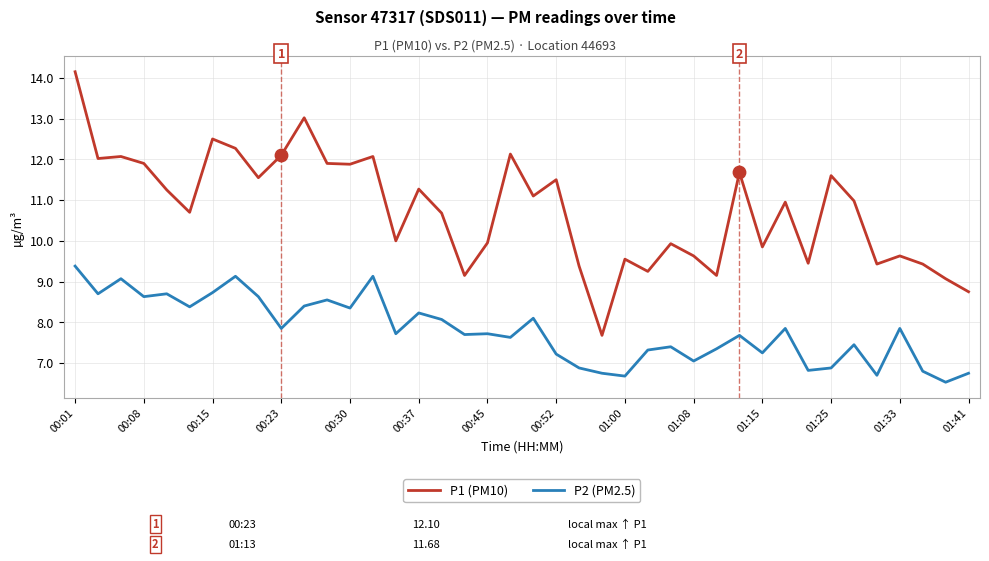

What are all the series names shown in the legend?

P1 (PM10), P2 (PM2.5)